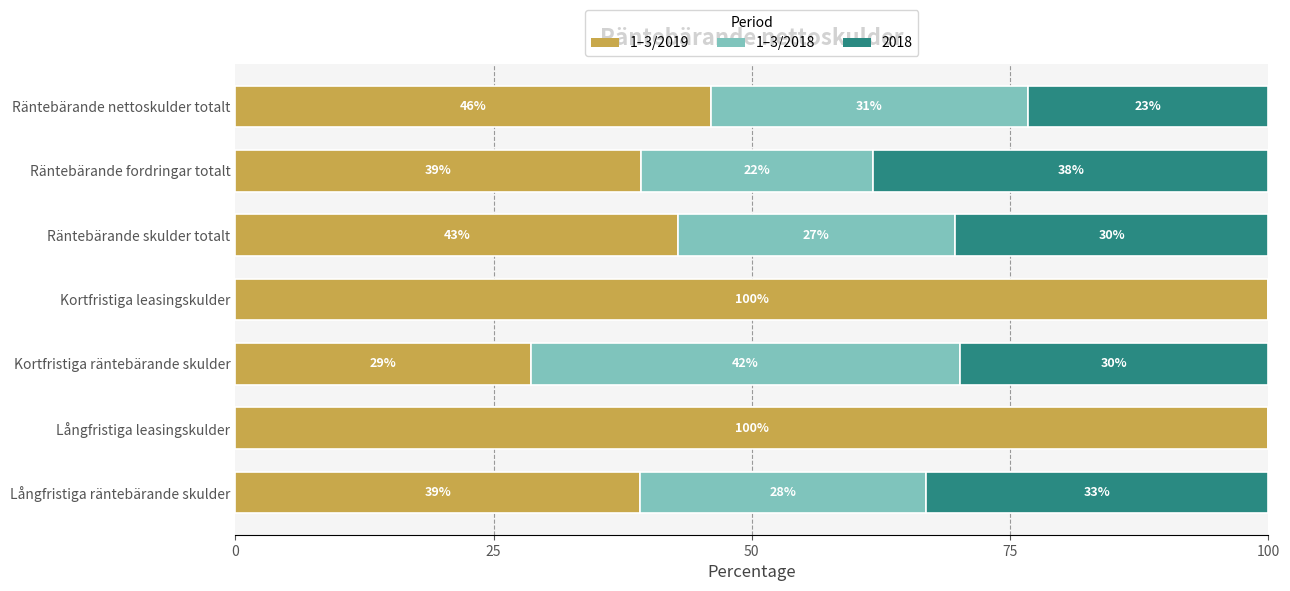

What is the value of the 1–3/2019 bar at the 4th from the left?

100.0